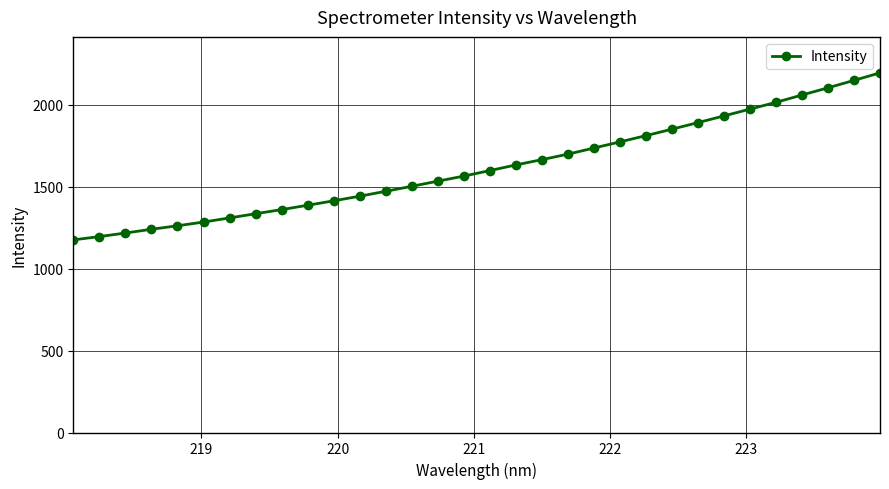

What is the average value?

1618.6